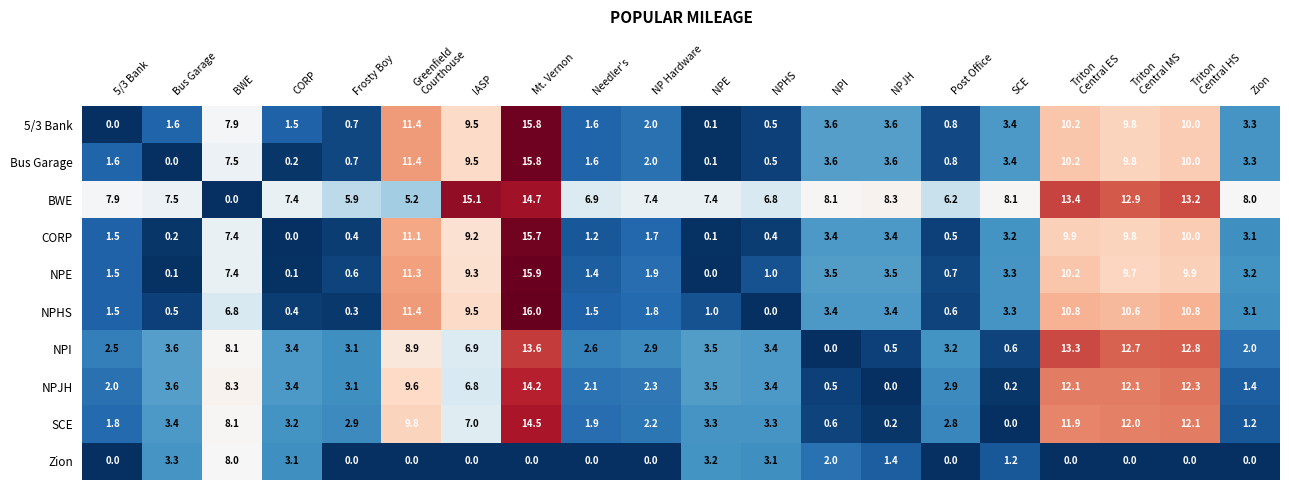

What is the difference between the maximum and second lowest values in the NPI series?

13.1